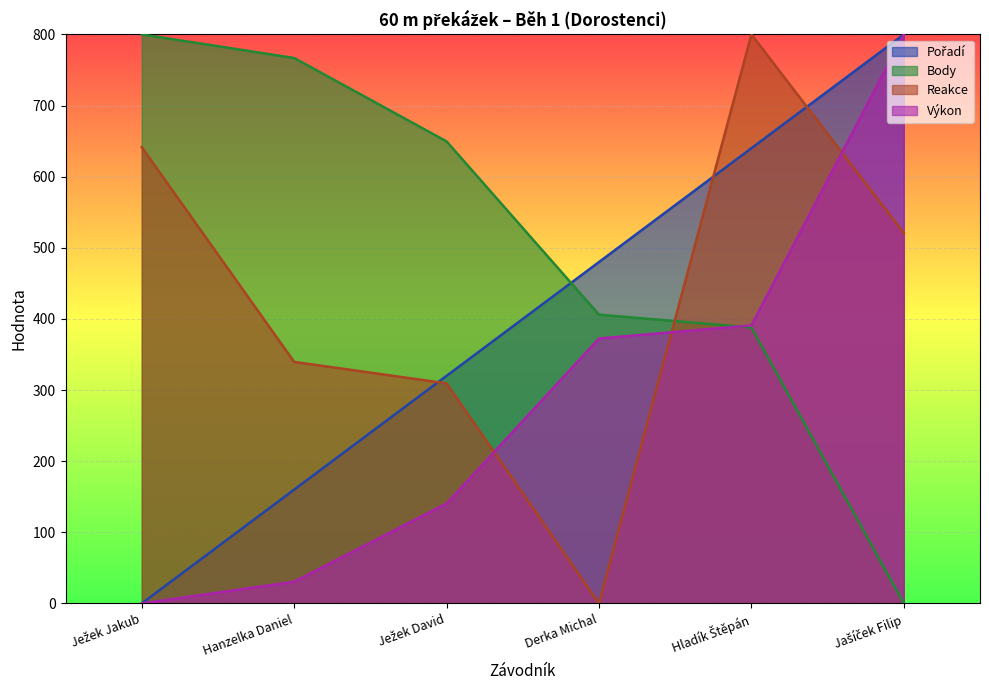

Is it true that Reakce equals 198.9 at Hanzelka Daniel?

False